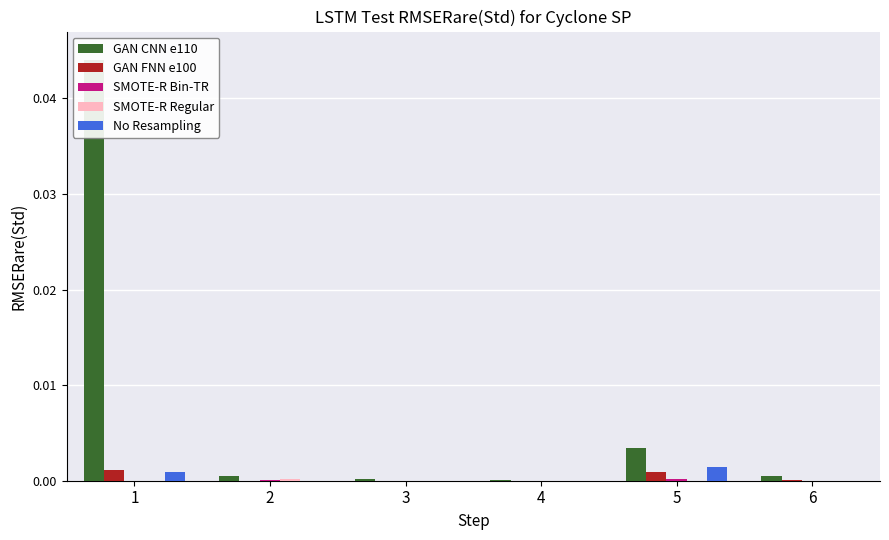

Which series has the widest spread of values?

GAN CNN e110